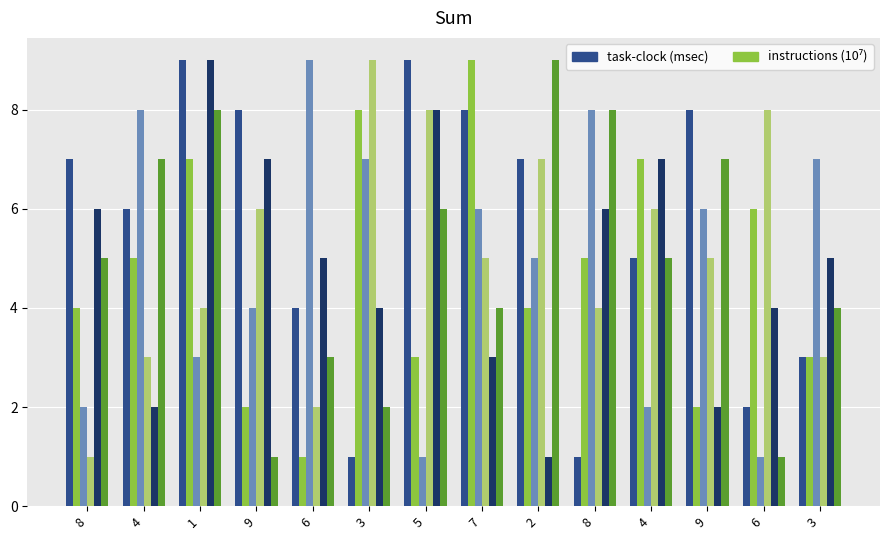

The col_9 series shows 14 at 2. True or false?

False